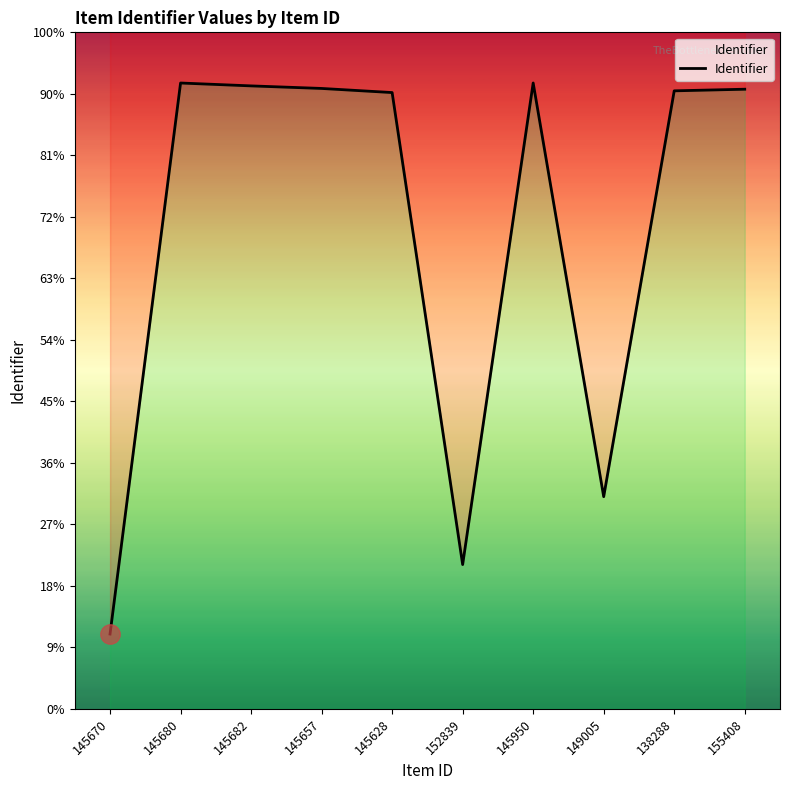

Reading left to right, transcribe all the data shown in this chart.

12162	101760	101292	100876	100207	23459	101765	34496	100487	100751